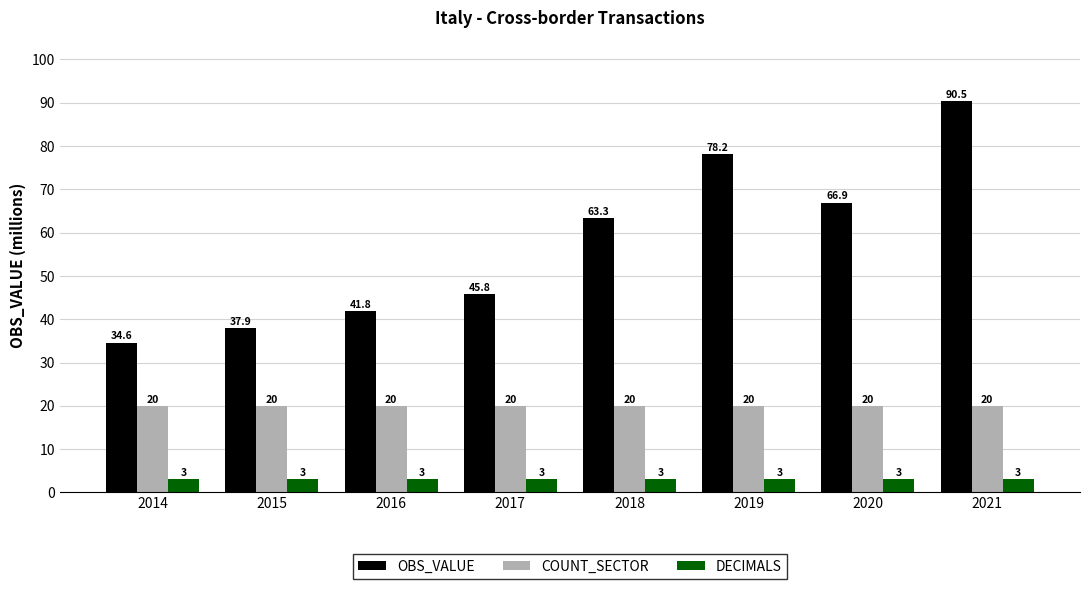

Reading left to right, extract all data points from this chart.

OBS_VALUE: 2014=34.6	2015=37.9	2016=41.8	2017=45.8	2018=63.3	2019=78.2	2020=66.9	2021=90.5
COUNT_SECTOR: 2014=20.0	2015=20.0	2016=20.0	2017=20.0	2018=20.0	2019=20.0	2020=20.0	2021=20.0
DECIMALS: 2014=3.0	2015=3.0	2016=3.0	2017=3.0	2018=3.0	2019=3.0	2020=3.0	2021=3.0